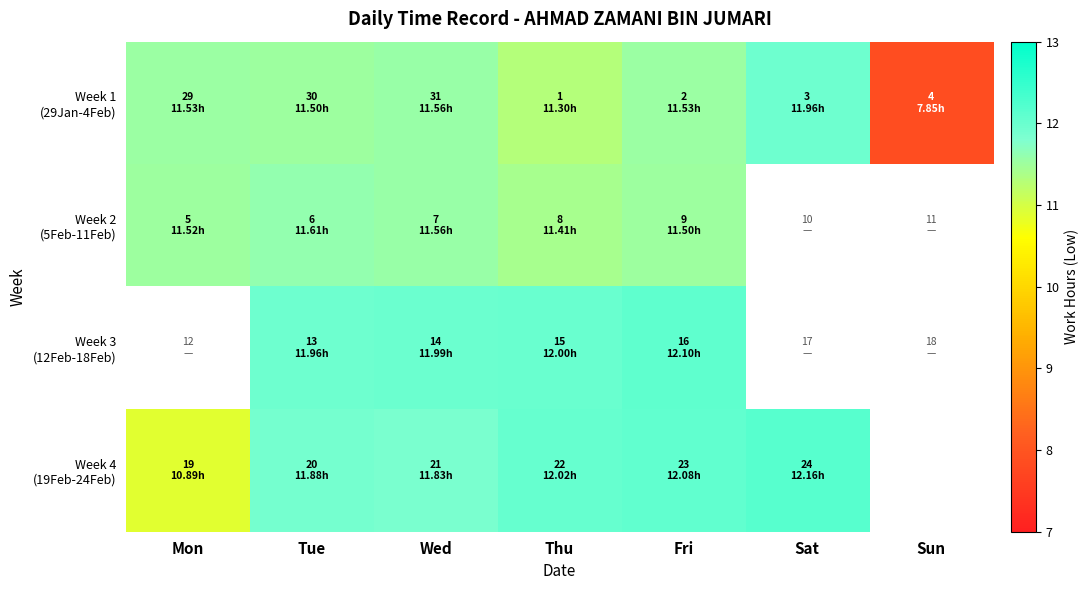

What is the difference between the highest and lowest values at Fri?

0.6